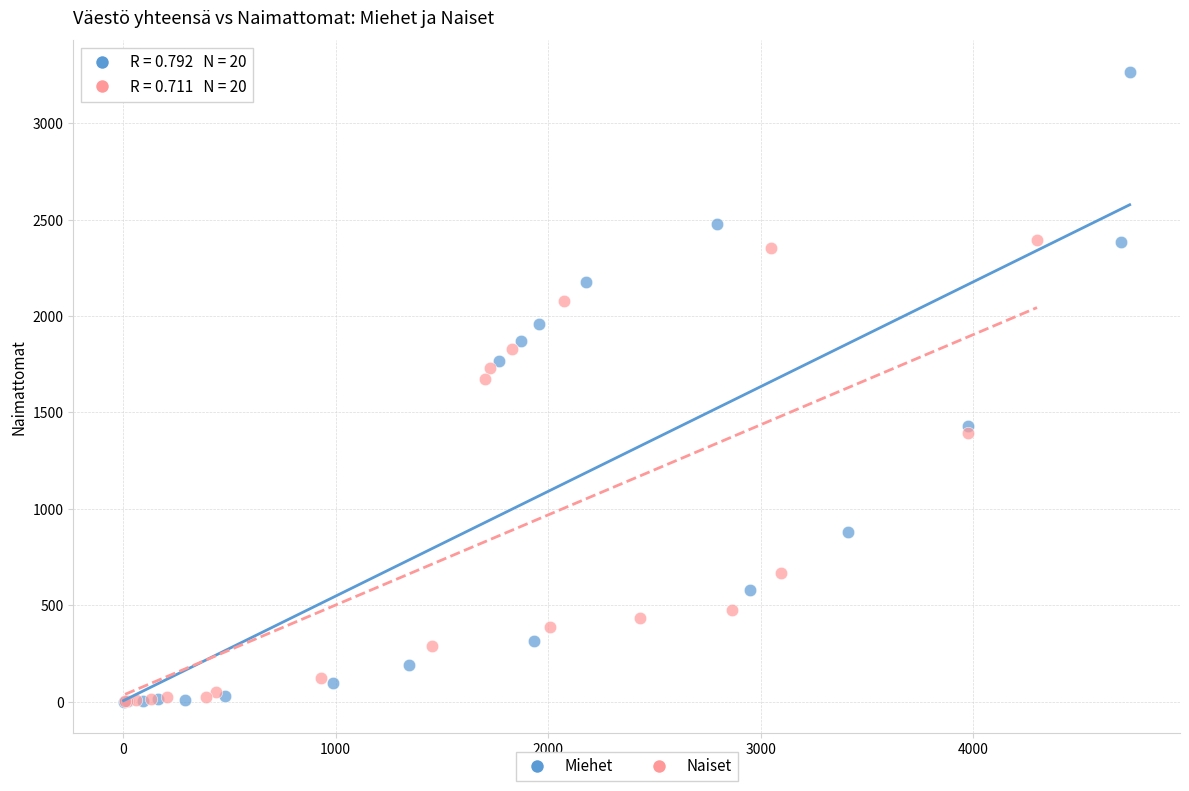

Which series has the widest spread of Y values?

Miehet